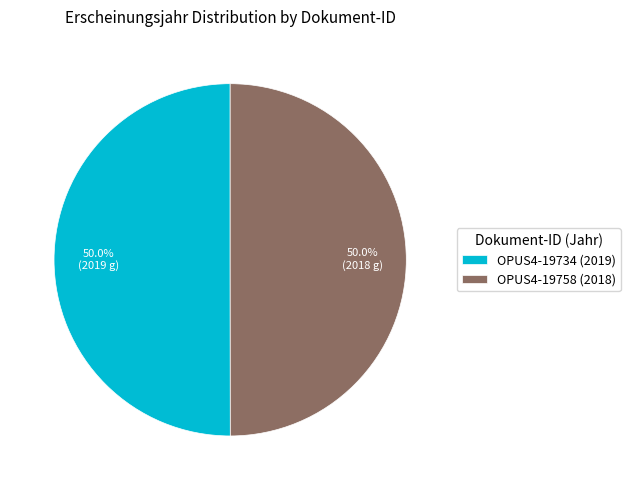

Count the number of slices in the pie.

2